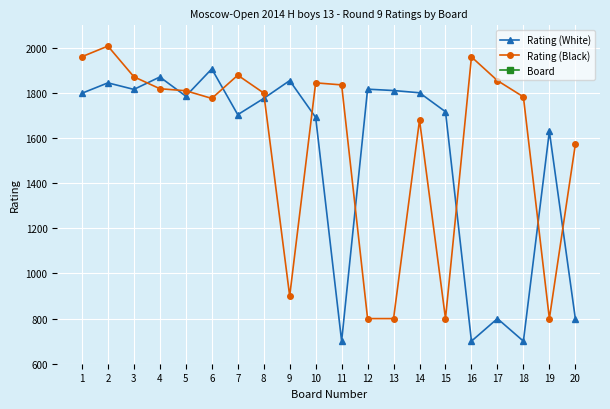

Where does the Rating (White) series first go above 1786?

1